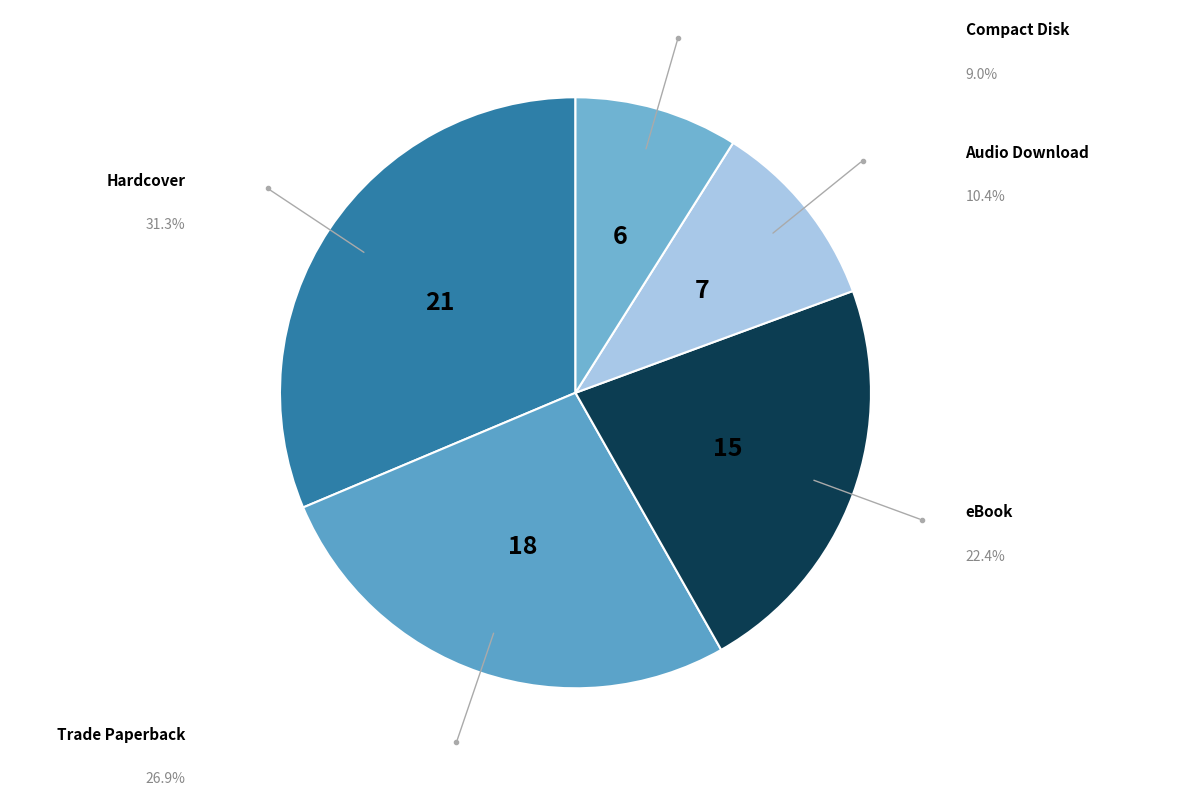

Does Audio Download account for over 50% of the chart?

No